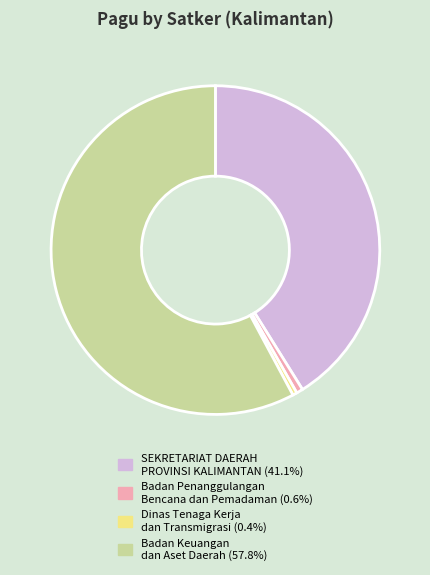

Is there any slice that represents more than half of the pie?

Yes